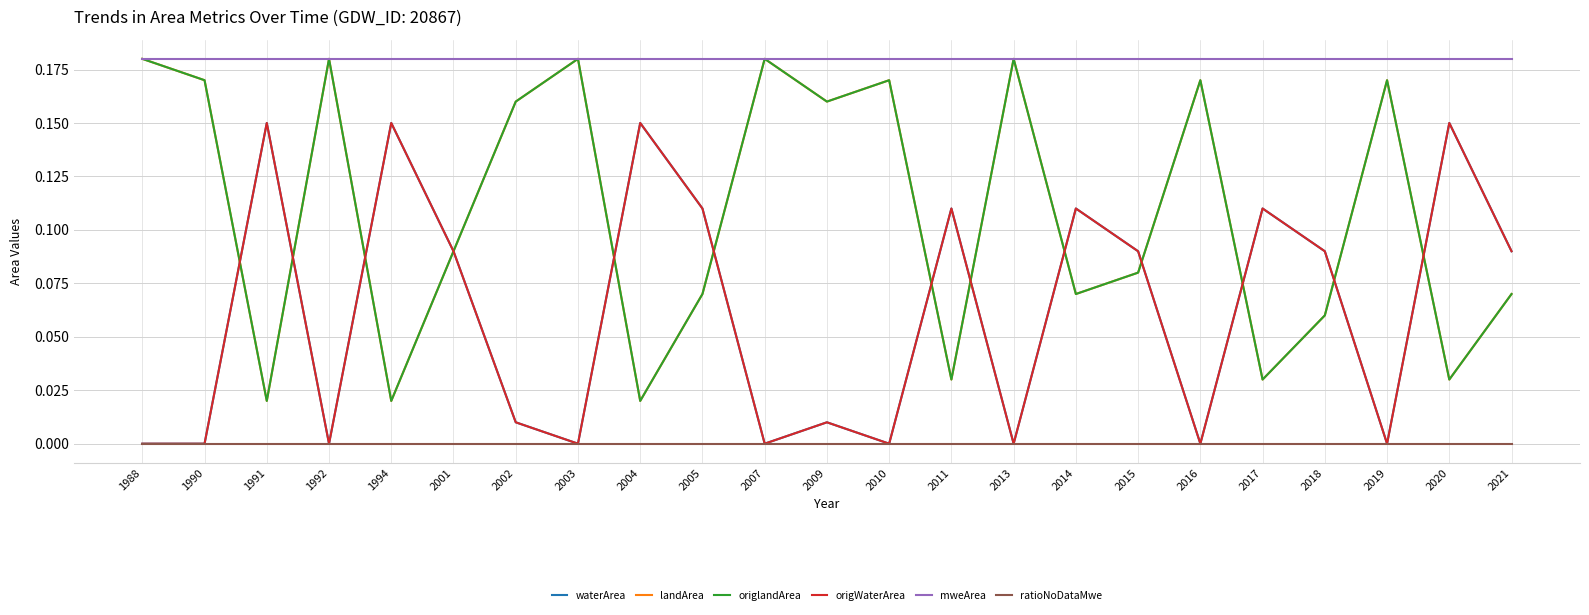

True or false: ratioNoDataMwe has a value of 0.0 at 2014.

True